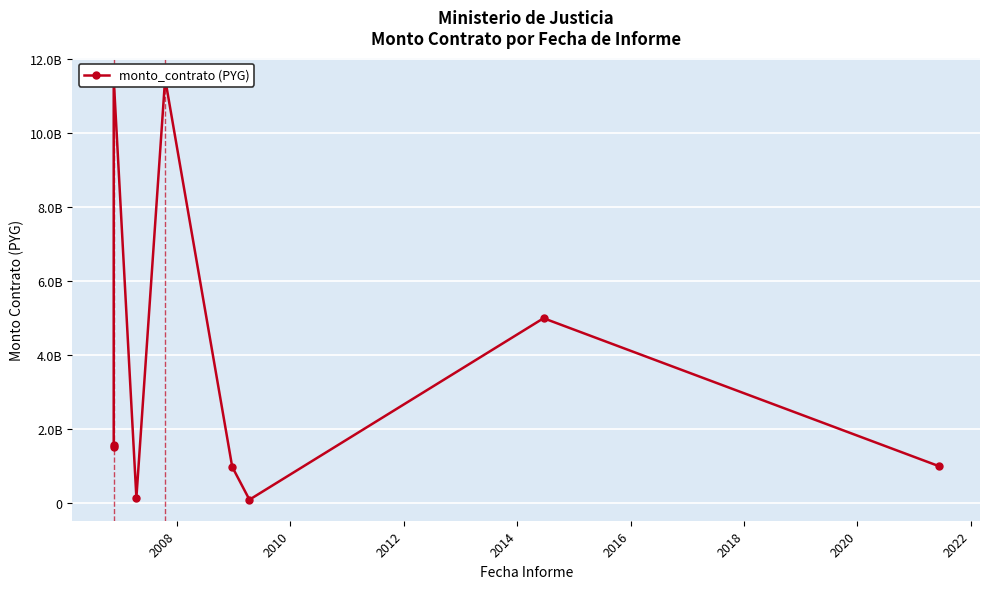

True or false: there are more than 0 points higher than both neighbors.

True